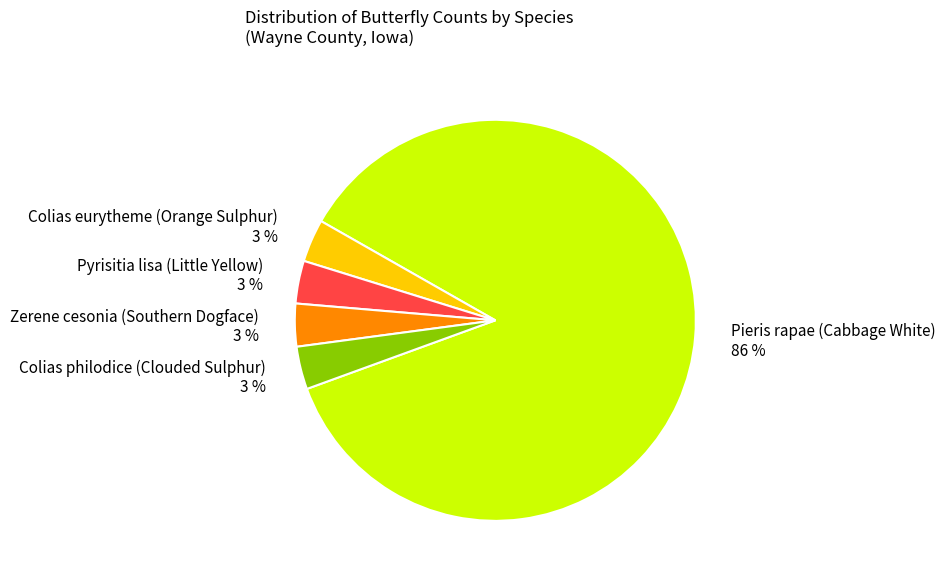

Combined, do Colias philodice (Clouded Sulphur) and Zerene cesonia (Southern Dogface) account for over 50%?

No